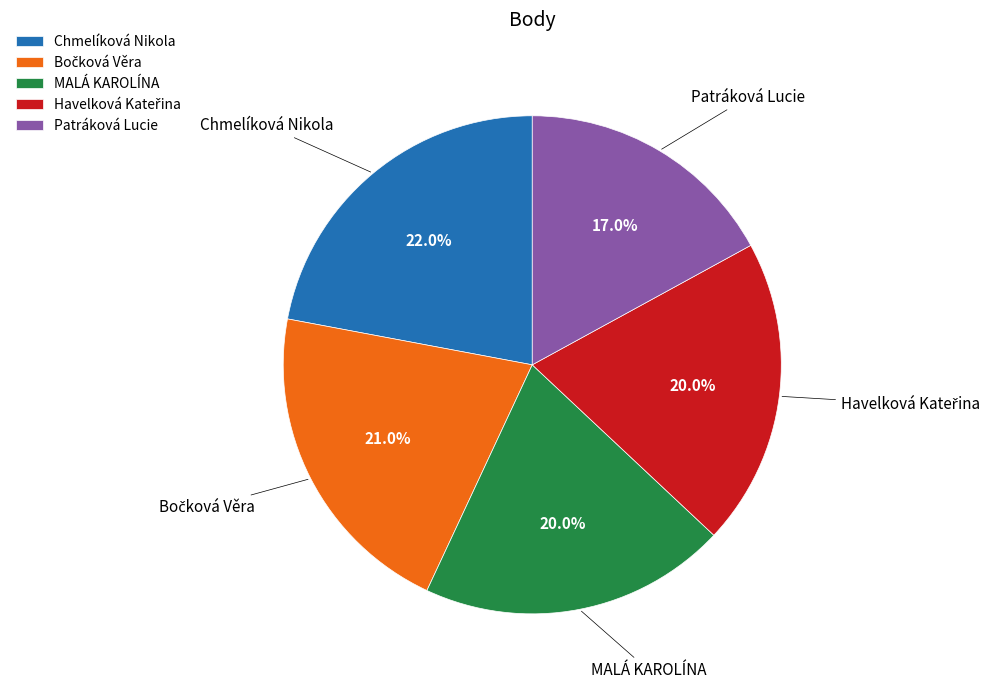

Count the number of slices in the pie.

5